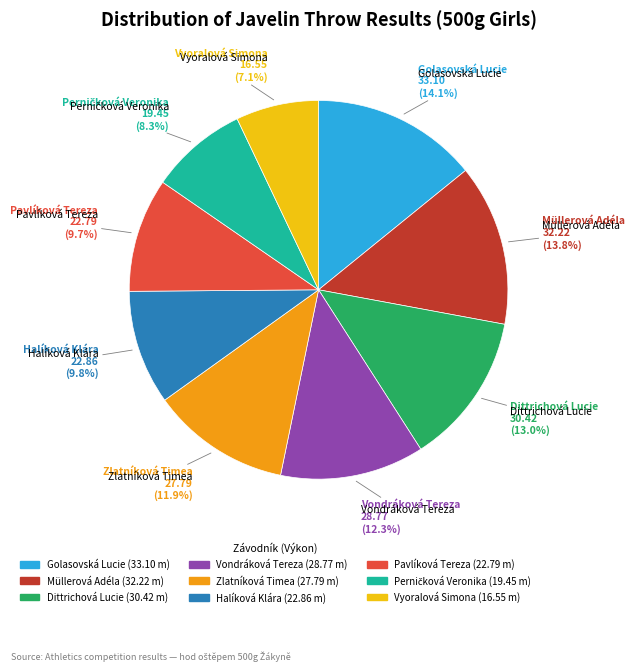

What percentage is NOT represented by Vyoralová Simona?

92.9%